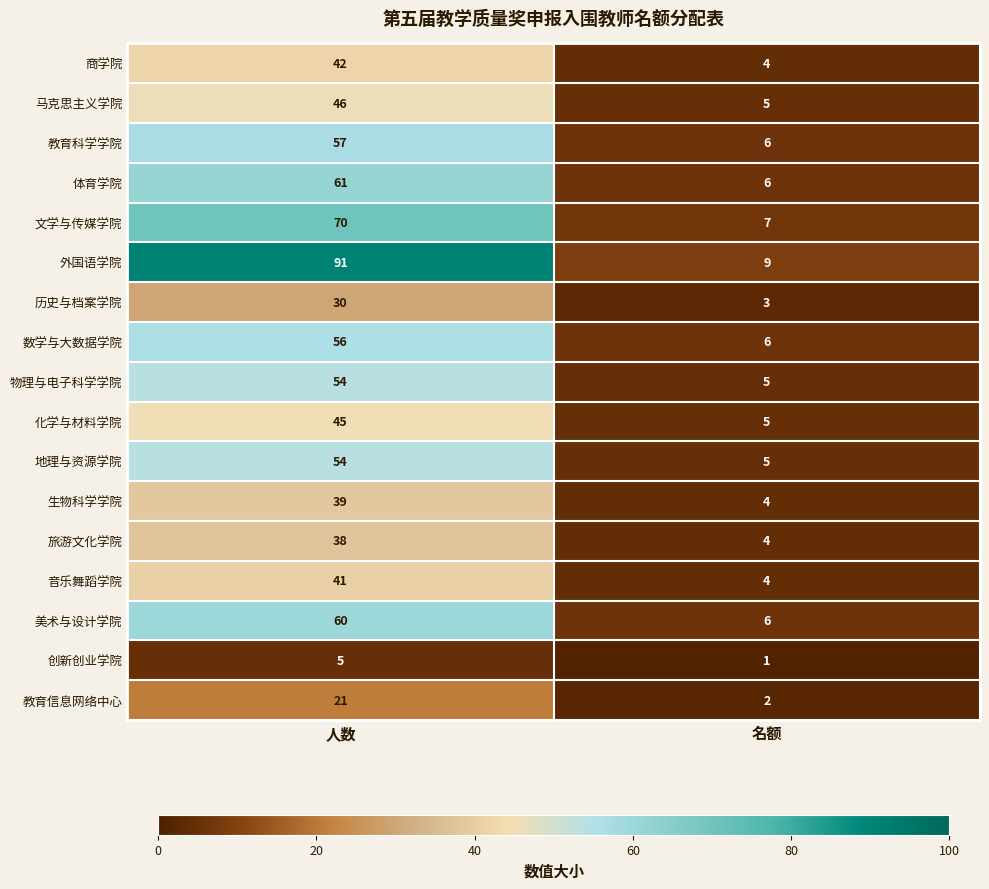

Between 人数 and 名额, which series saw the biggest shift?

外国语学院